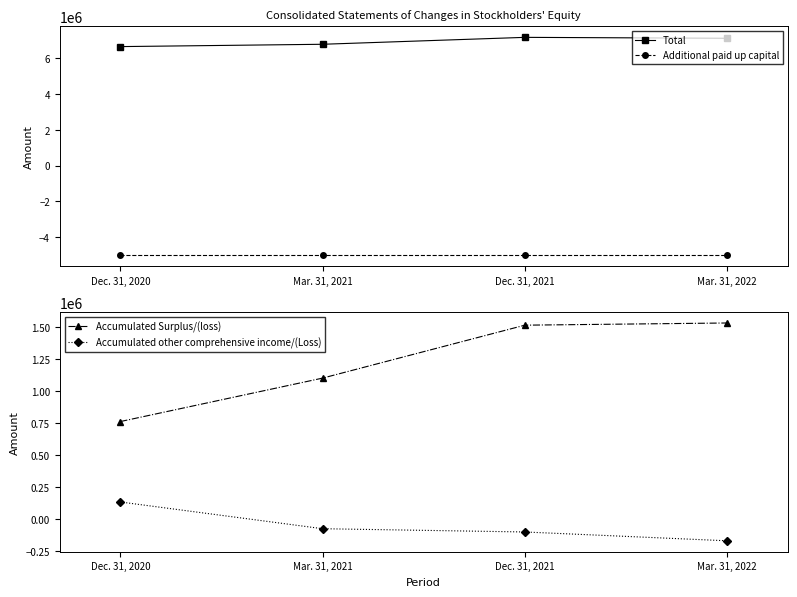

What is the value of the Total point at the 3rd from the left?

7179779